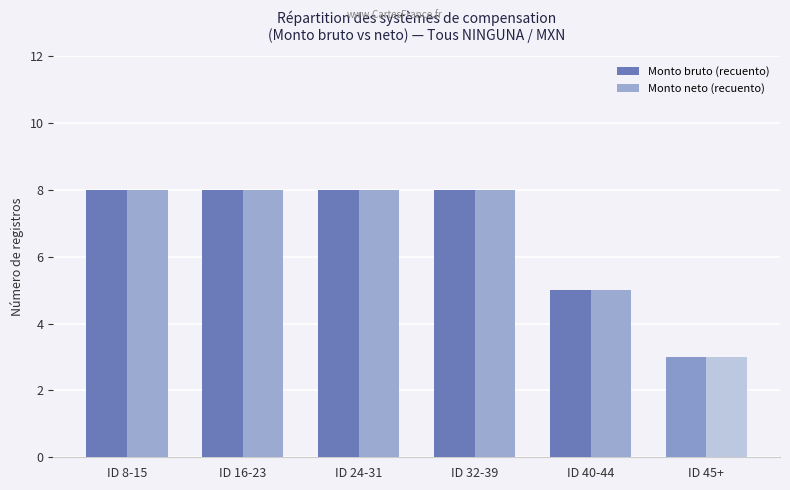

What is the sum of all Monto neto (recuento) values?

40